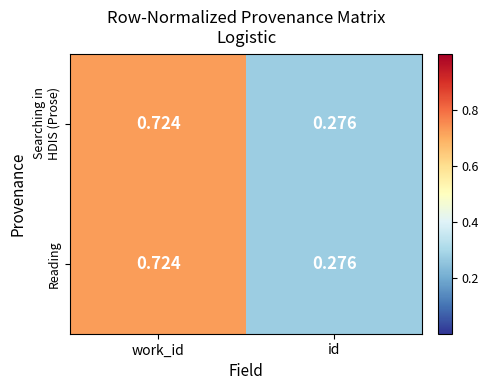

At which label is Reading closest to 0?

id